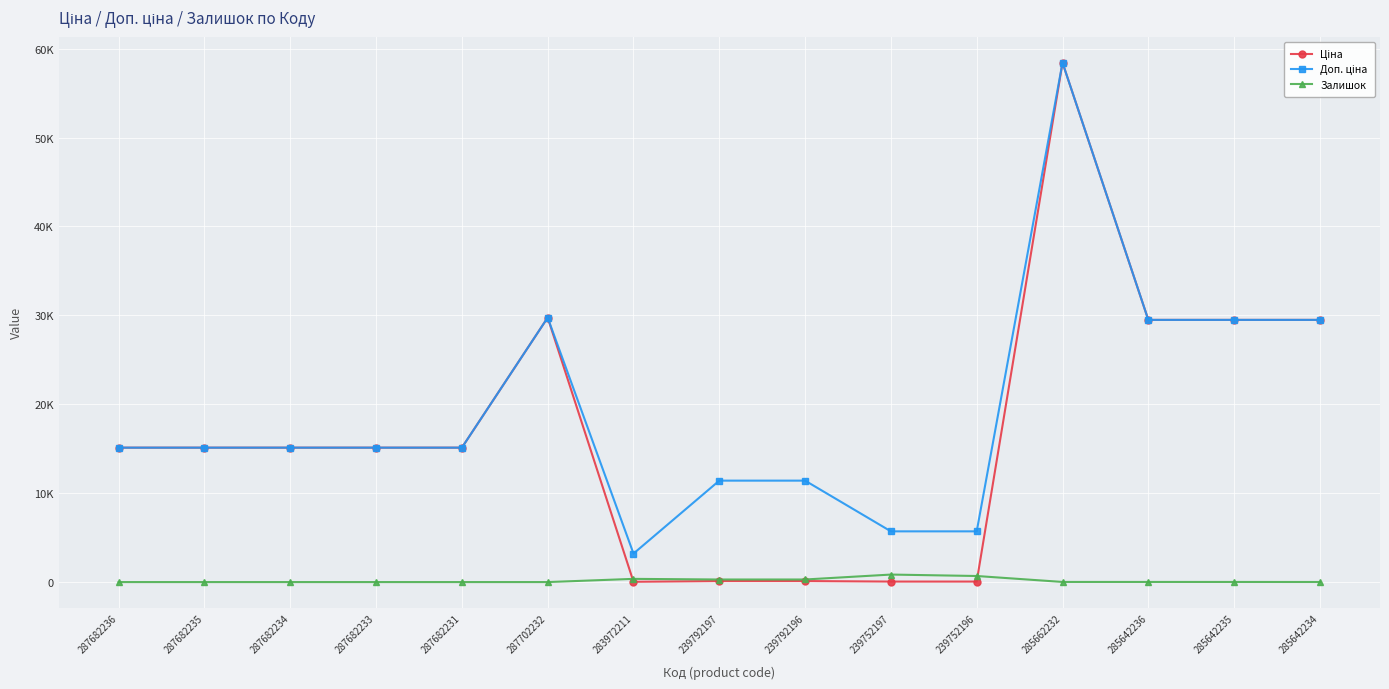

Does the chart have visible grid lines?

Yes